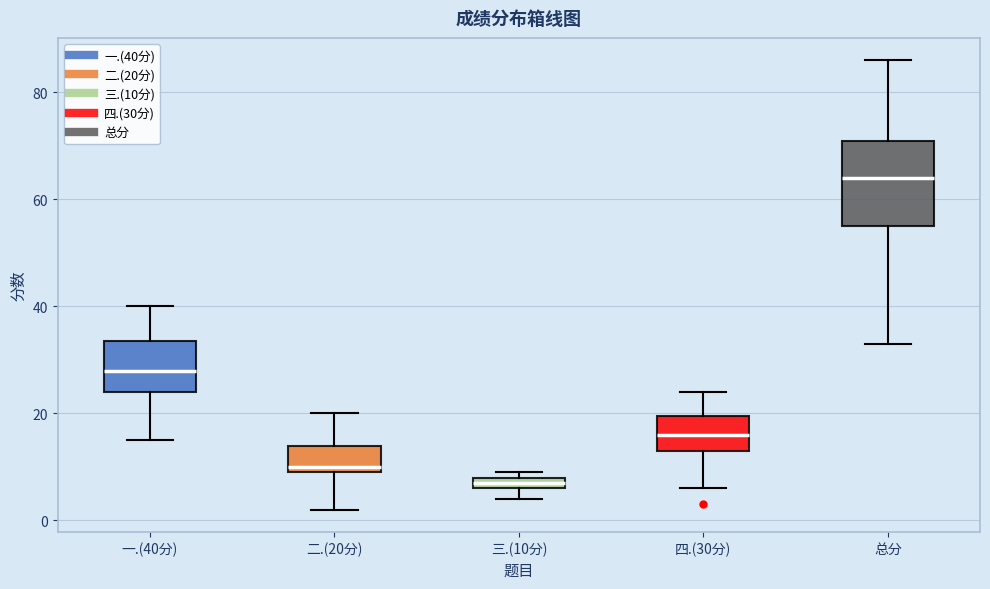

Which box's median line is the lowest?

三.(10分)